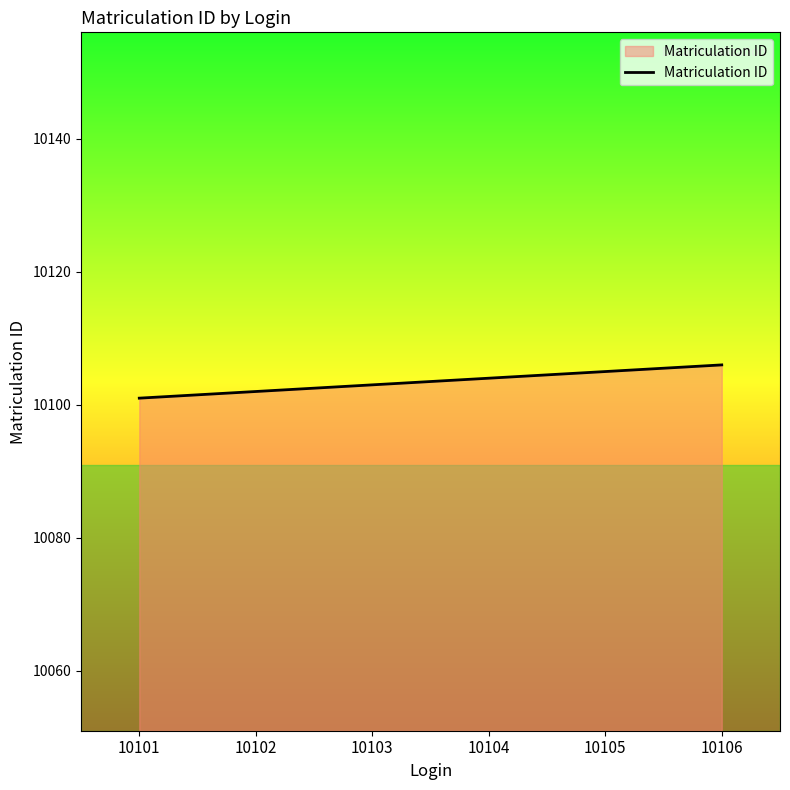

What is the change in value from 10101 to 10104?

+3